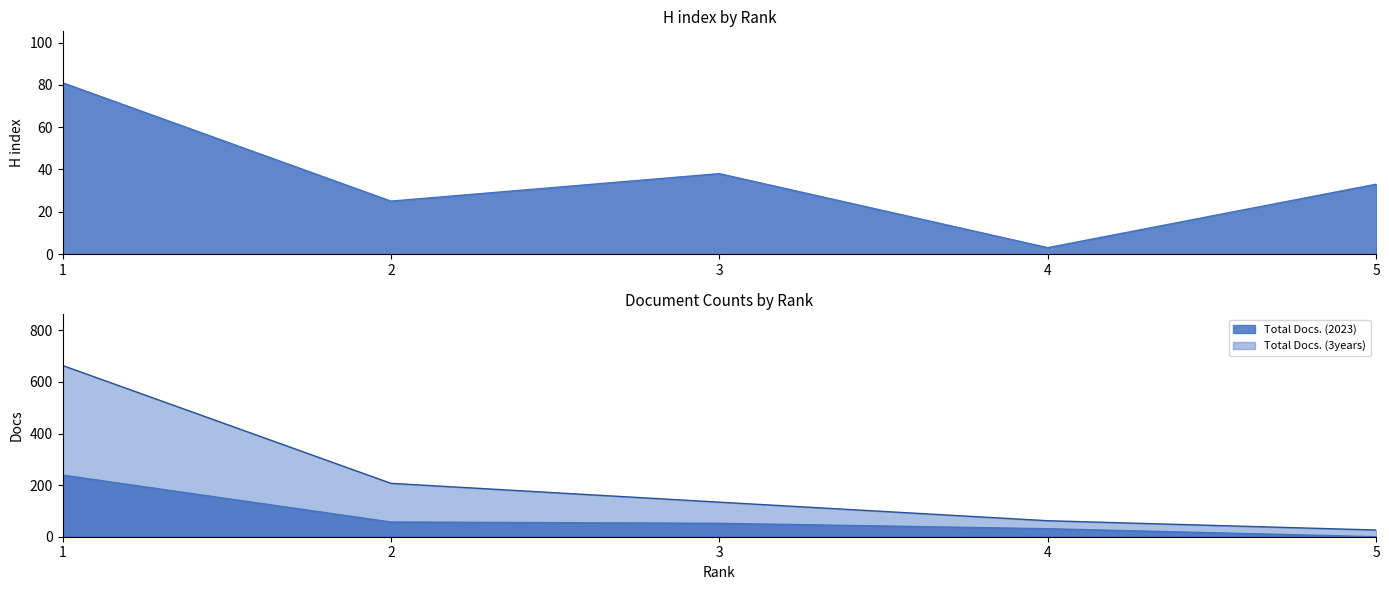

What is the total value across all series at 1?

984